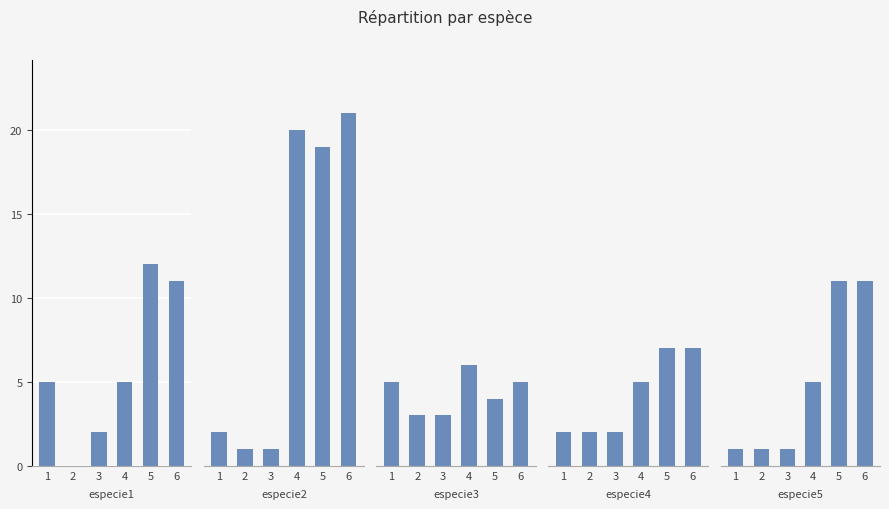

At which category is the sum across all series the highest?

6